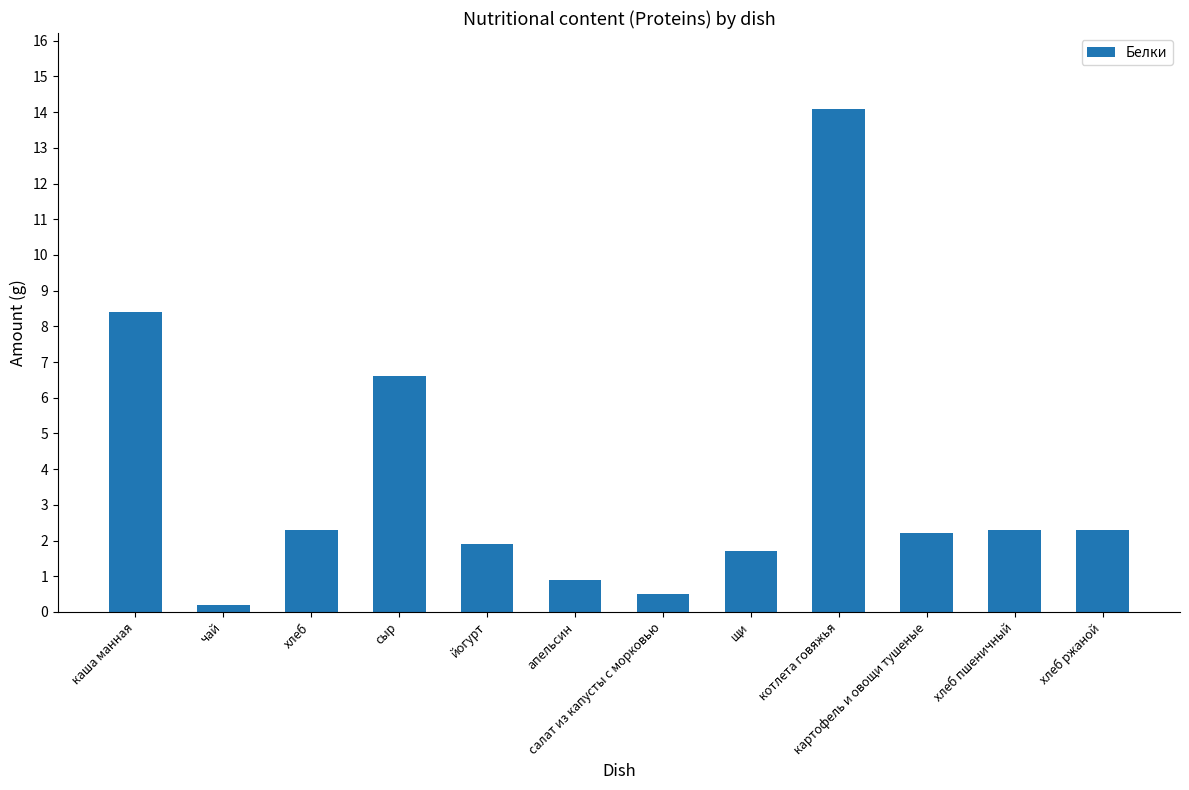

Between хлеб пшеничный and йогурт, which is larger?

хлеб пшеничный